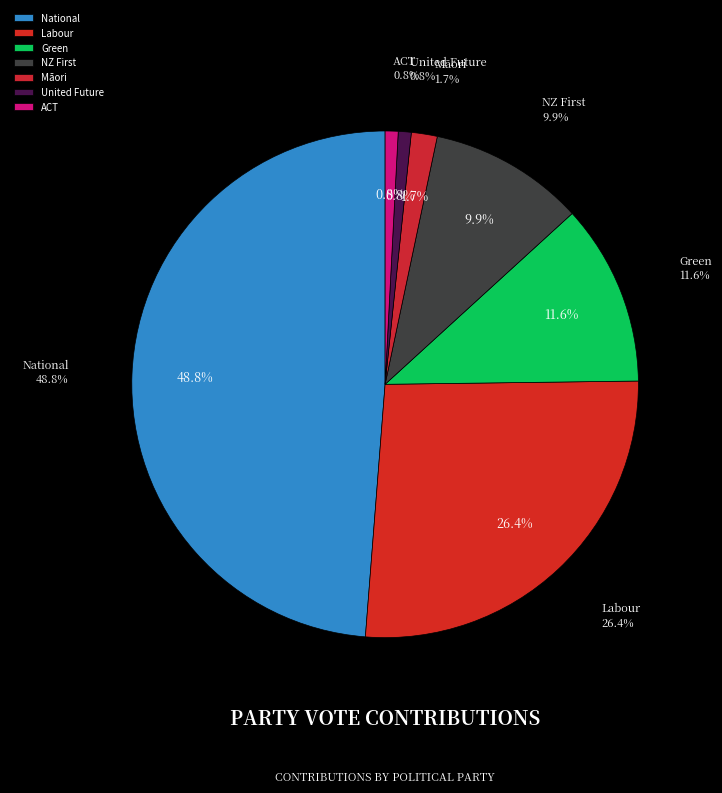

Rank the categories by value from lowest to highest.

United Future, ACT, Māori, NZ First, Green, Labour, National